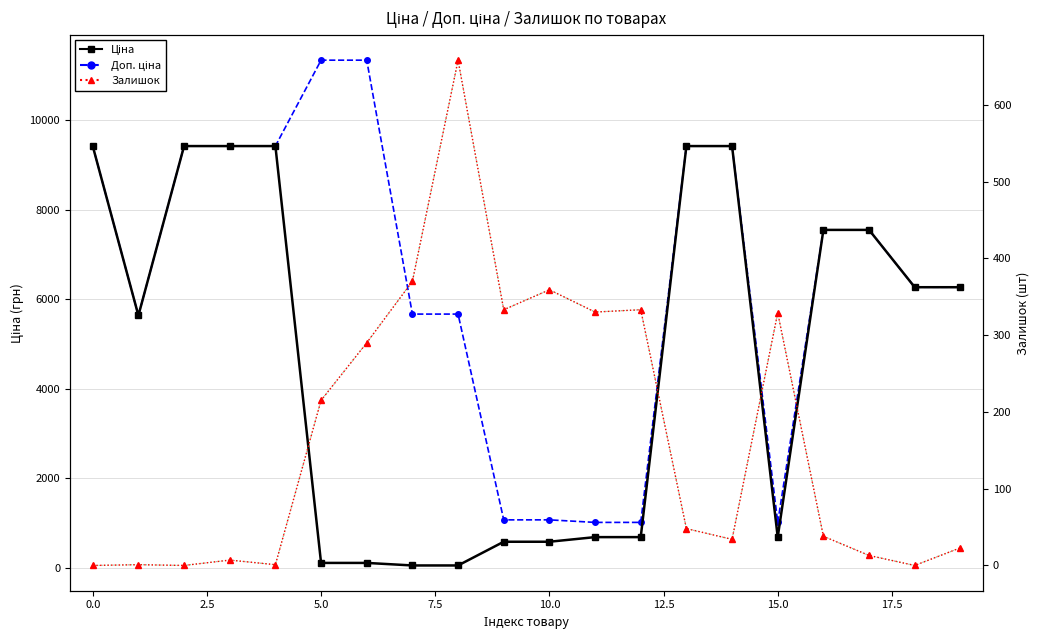

At which category is the sum across all series the highest?

13